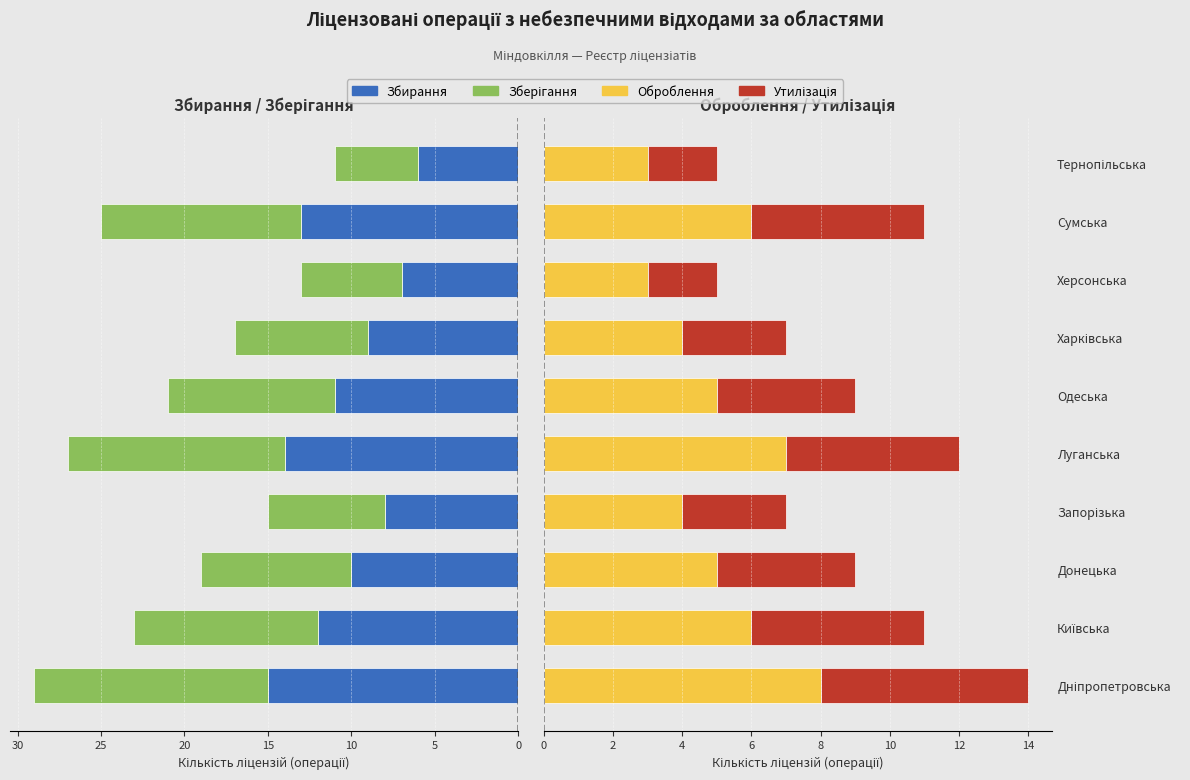

Reading left to right, extract all data points from this chart.

Збирання: 15	12	10	8	14	11	9	7	13	6
Зберігання: 14	11	9	7	13	10	8	6	12	5
Оброблення: 8	6	5	4	7	5	4	3	6	3
Утилізація: 6	5	4	3	5	4	3	2	5	2